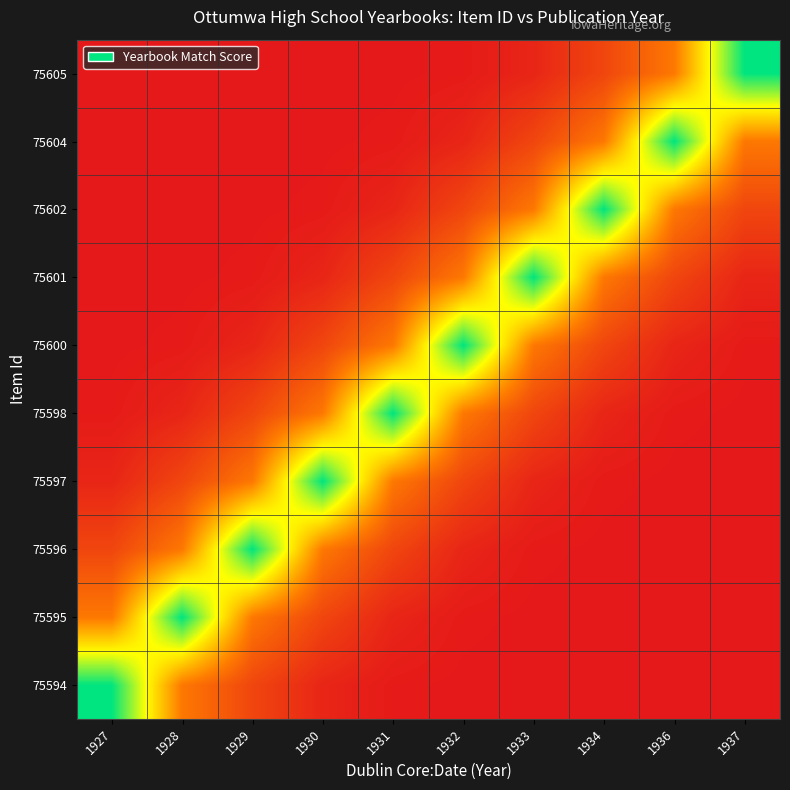

Reading right to left, what are all the values shown in this chart?

75594: 1937=0.0	1936=0.0	1934=0.0	1933=0.0	1932=0.0	1931=0.0	1930=0.0	1929=0.1	1928=0.3	1927=1.0
75595: 1937=0.0	1936=0.0	1934=0.0	1933=0.0	1932=0.0	1931=0.0	1930=0.1	1929=0.3	1928=1.0	1927=0.3
75596: 1937=0.0	1936=0.0	1934=0.0	1933=0.0	1932=0.0	1931=0.1	1930=0.3	1929=1.0	1928=0.3	1927=0.1
75597: 1937=0.0	1936=0.0	1934=0.0	1933=0.0	1932=0.1	1931=0.3	1930=1.0	1929=0.3	1928=0.1	1927=0.0
75598: 1937=0.0	1936=0.0	1934=0.0	1933=0.1	1932=0.3	1931=1.0	1930=0.3	1929=0.1	1928=0.0	1927=0.0
75600: 1937=0.0	1936=0.0	1934=0.1	1933=0.3	1932=1.0	1931=0.3	1930=0.1	1929=0.0	1928=0.0	1927=0.0
75601: 1937=0.0	1936=0.1	1934=0.3	1933=1.0	1932=0.3	1931=0.1	1930=0.0	1929=0.0	1928=0.0	1927=0.0
75602: 1937=0.1	1936=0.3	1934=1.0	1933=0.3	1932=0.1	1931=0.0	1930=0.0	1929=0.0	1928=0.0	1927=0.0
75604: 1937=0.3	1936=1.0	1934=0.3	1933=0.1	1932=0.0	1931=0.0	1930=0.0	1929=0.0	1928=0.0	1927=0.0
75605: 1937=1.0	1936=0.3	1934=0.1	1933=0.0	1932=0.0	1931=0.0	1930=0.0	1929=0.0	1928=0.0	1927=0.0